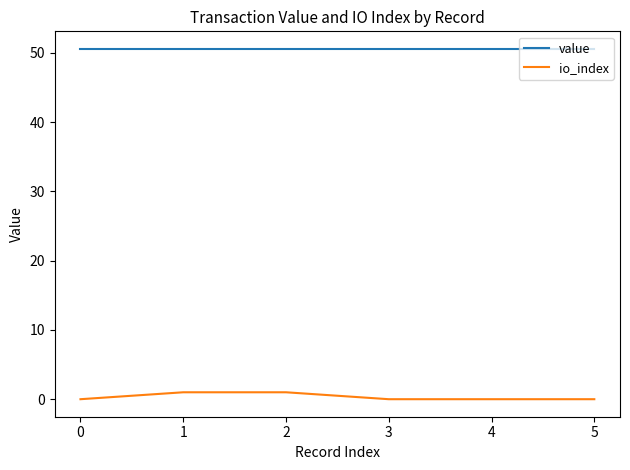

Which series has the largest total across all categories?

value